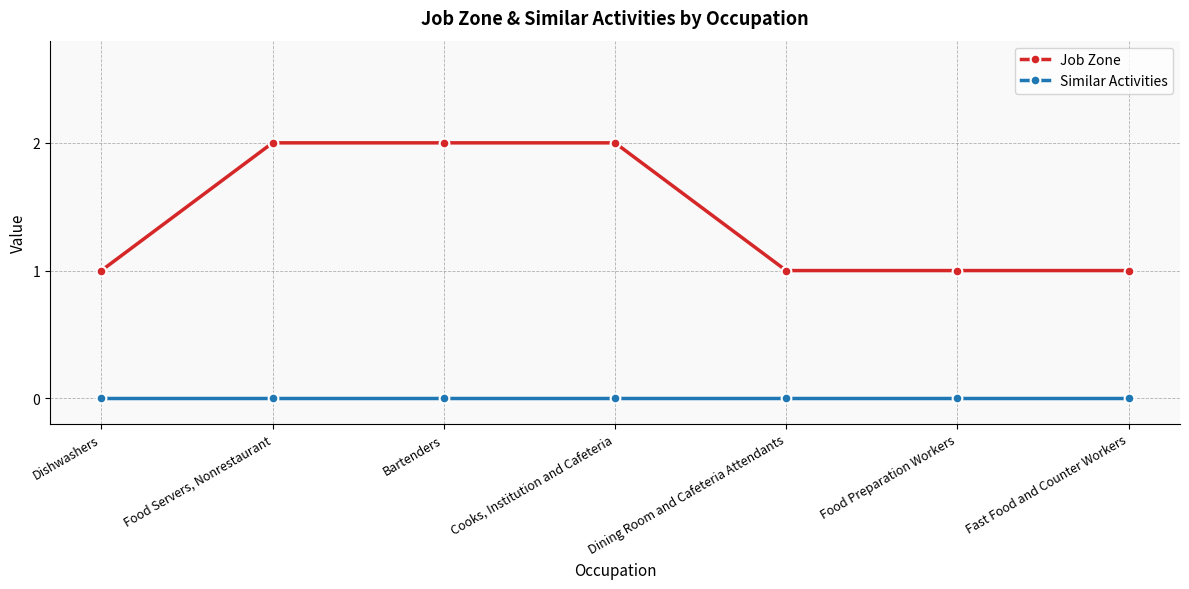

What is the sum of all Job Zone values?

10